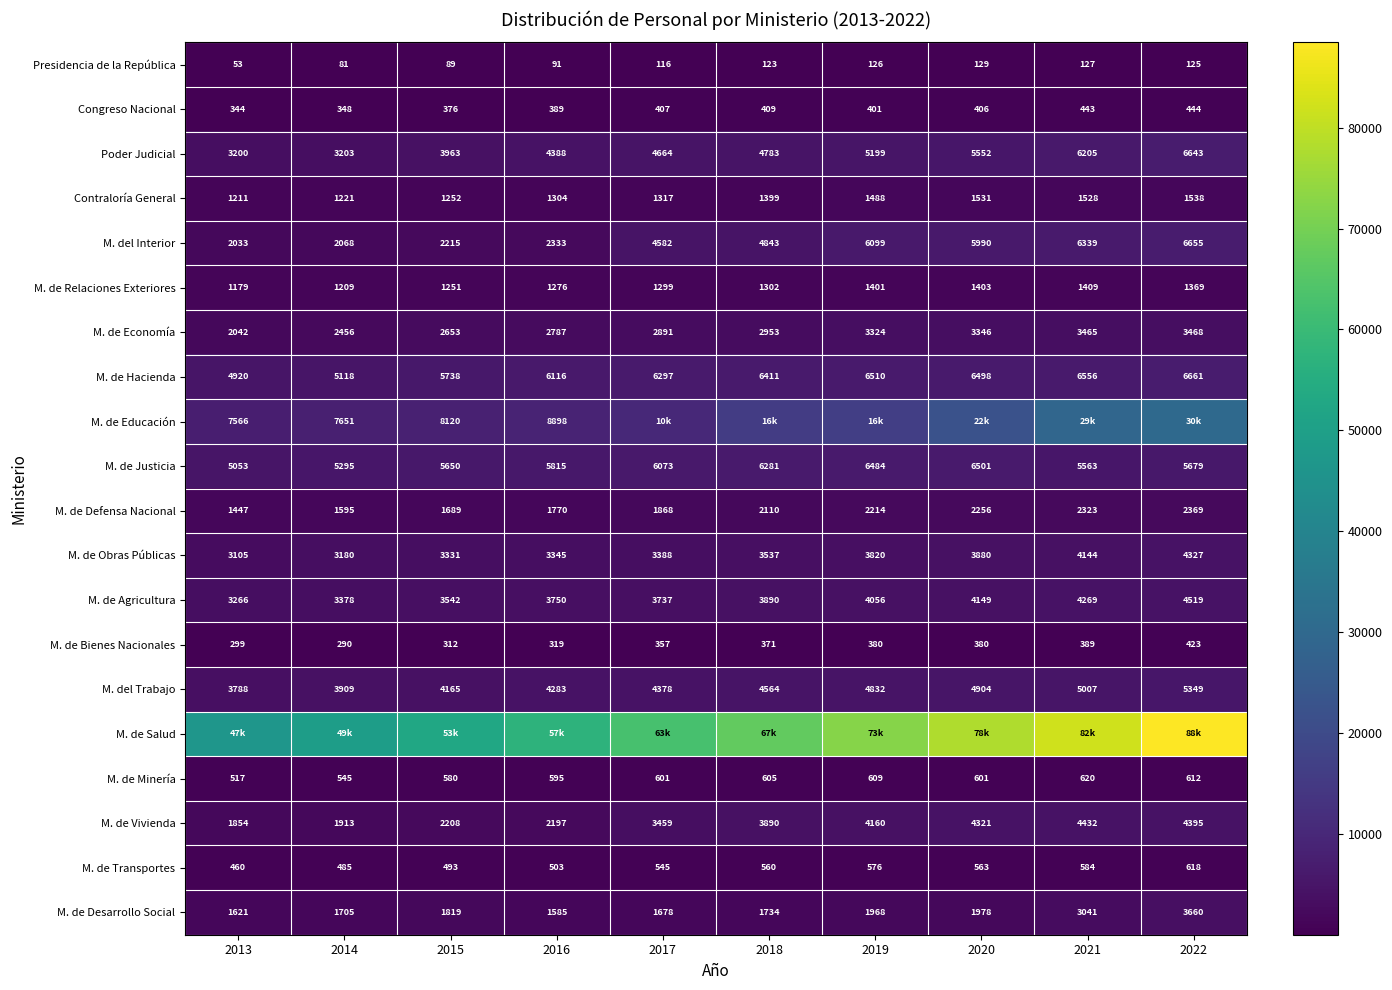

What is the average value of the M. de Bienes Nacionales series?

352